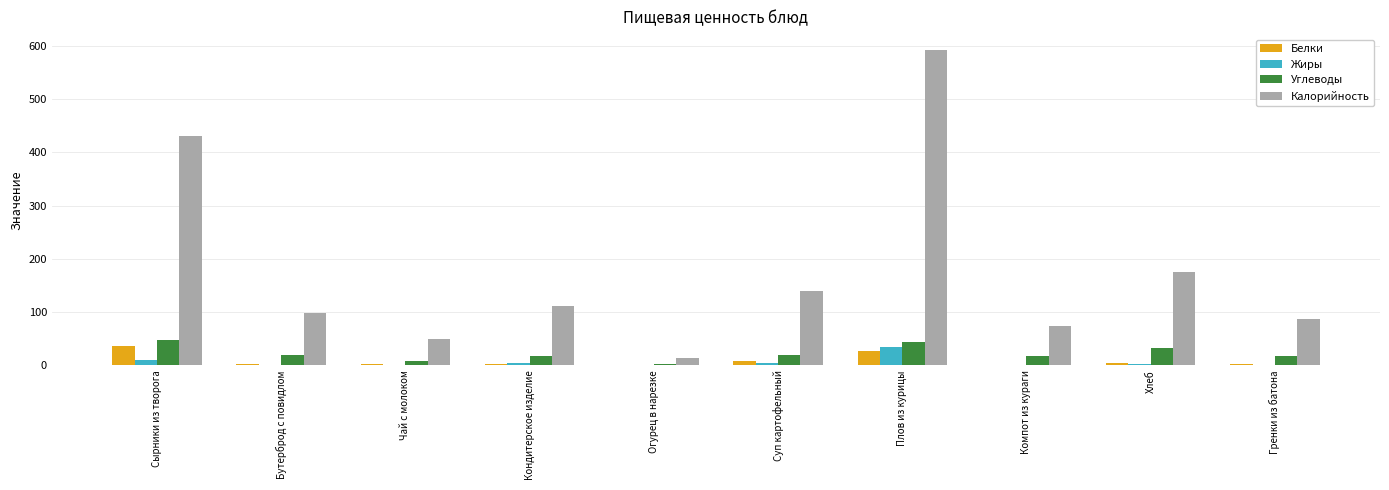

Count the number of data series in this chart.

4